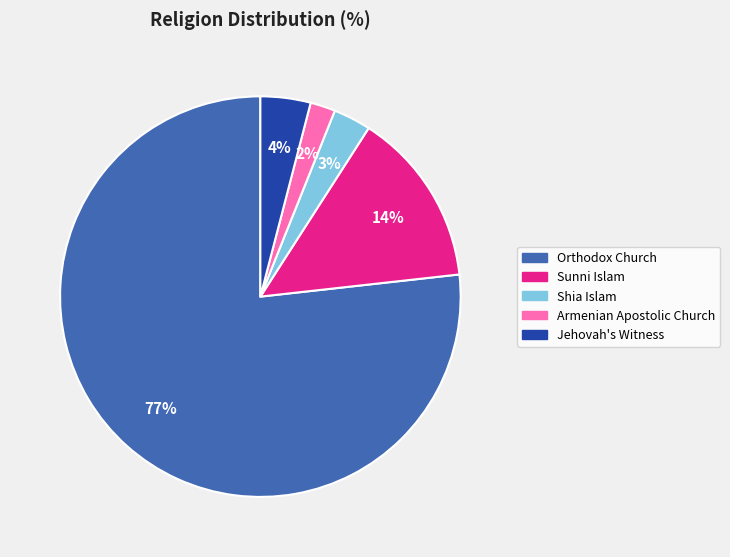

Which has a higher value, Armenian Apostolic Church or Sunni Islam?

Sunni Islam